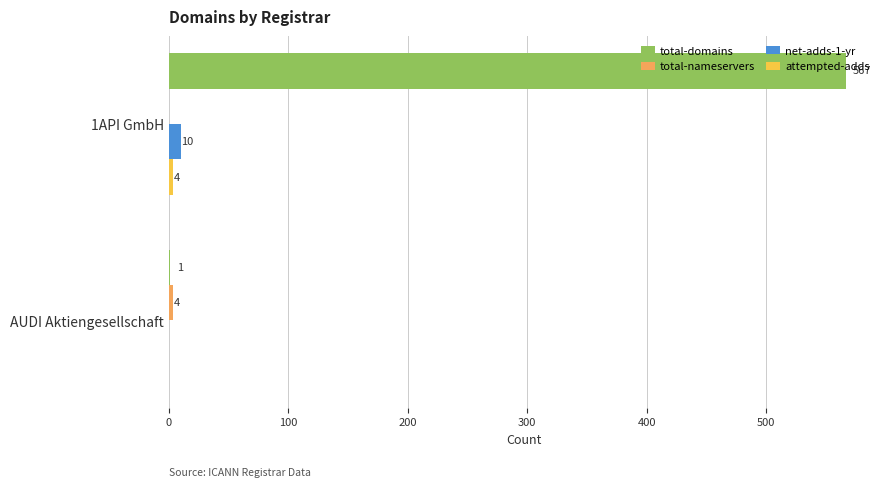

What is the sum of all net-adds-1-yr values?

10